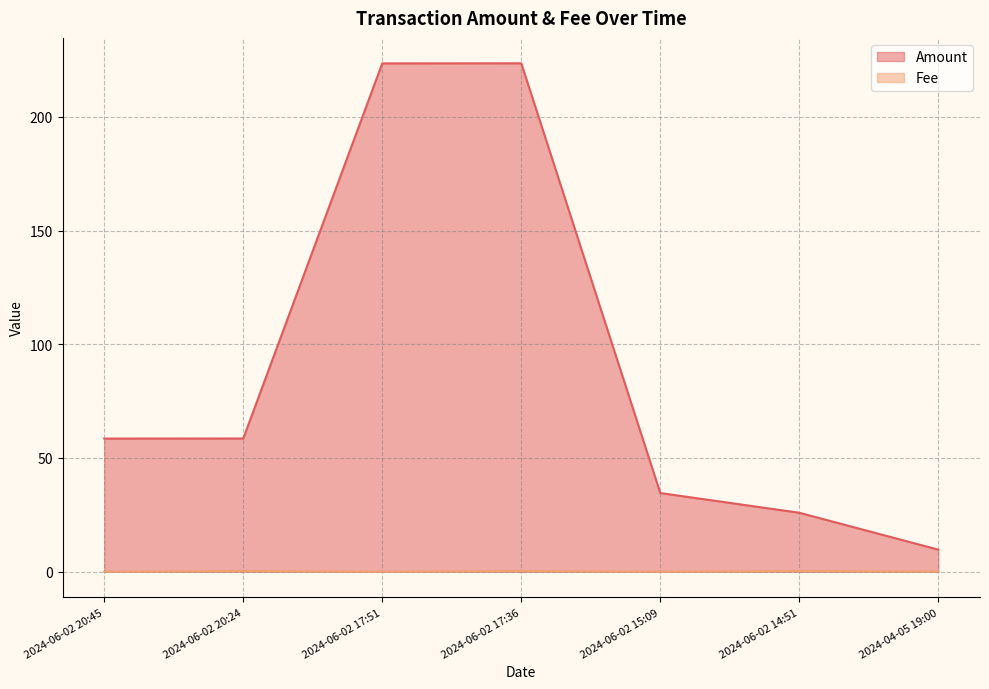

Does the chart have visible grid lines?

Yes